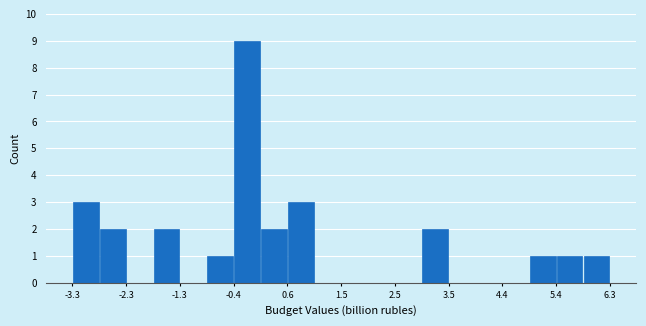

How tall is the bar that spans -0.9 to -0.4 on the x-axis? Neither the bar edges nor the heights are printed on the chart, so give them approximately, as read against the axes.

1